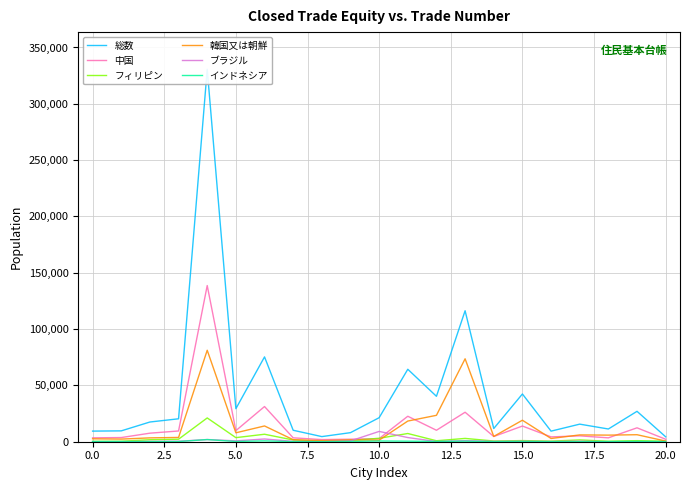

What is the maximum value for 総数?

330586